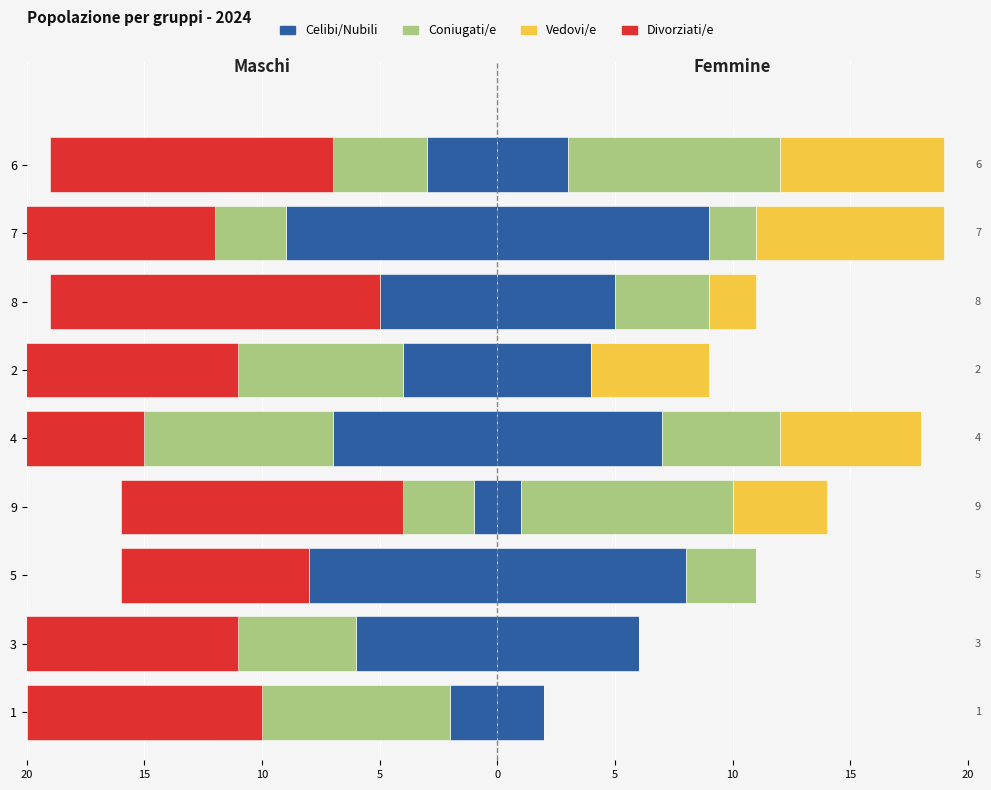

How many data points in col_9_r are above 5?

4